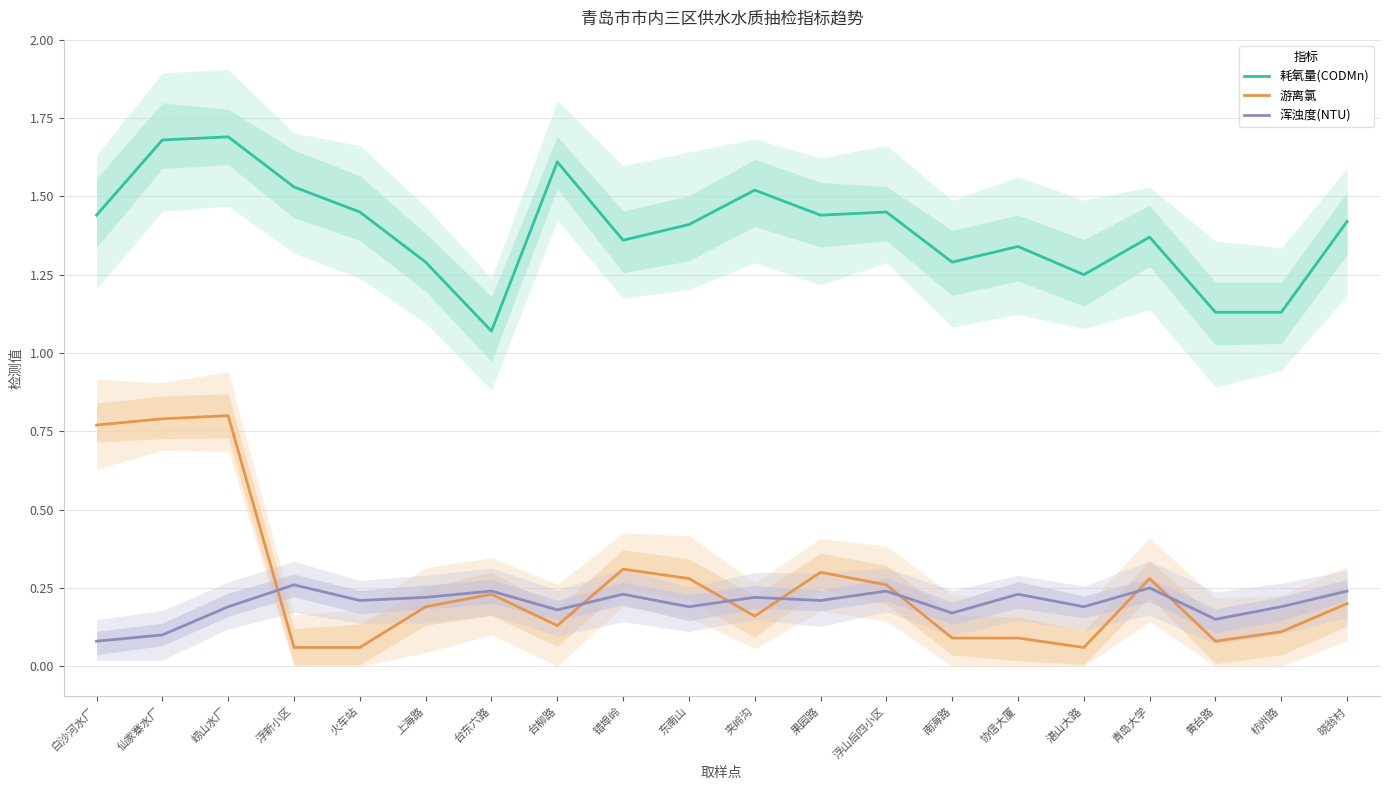

The value of 耗氧量(CODMn) at 果园路 is 0.4. True or false?

False